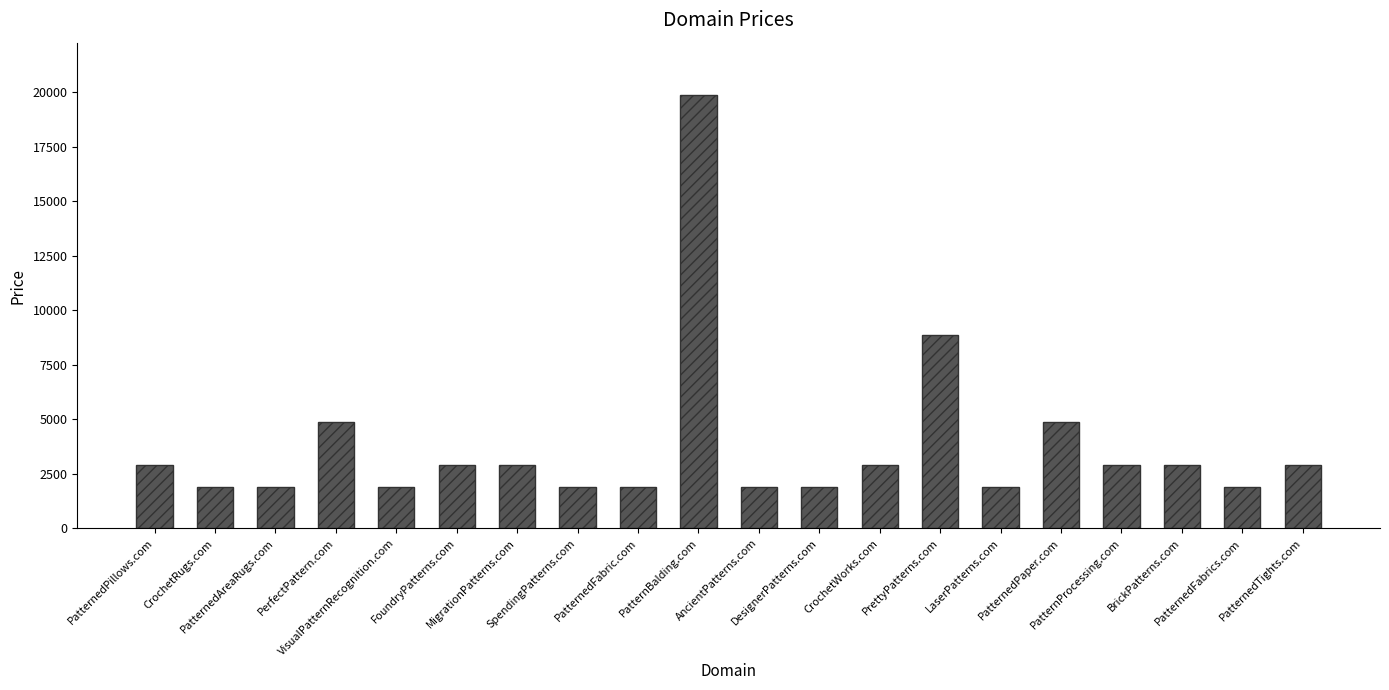

Count the number of categories in the chart.

20